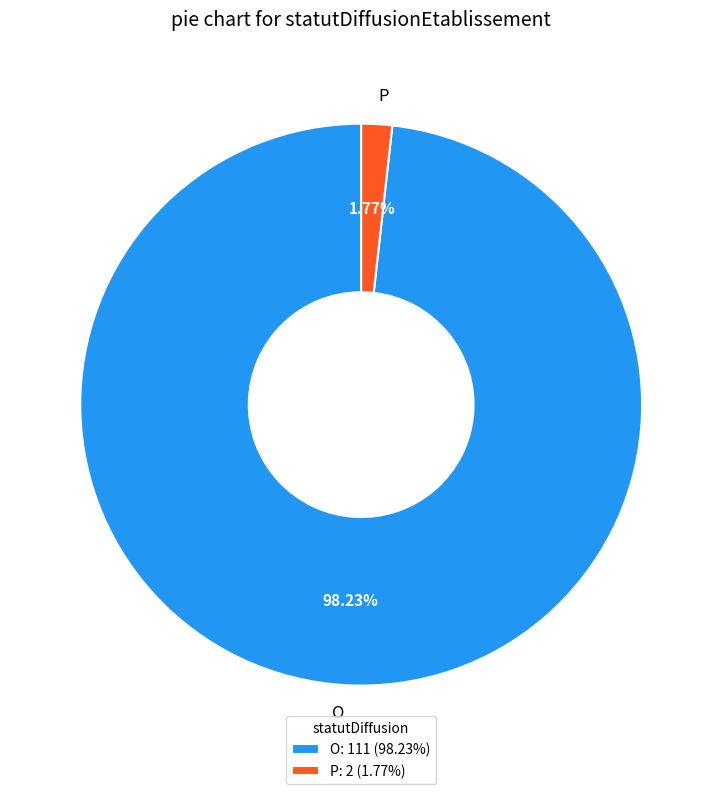

What is the smallest slice in the pie chart?

P